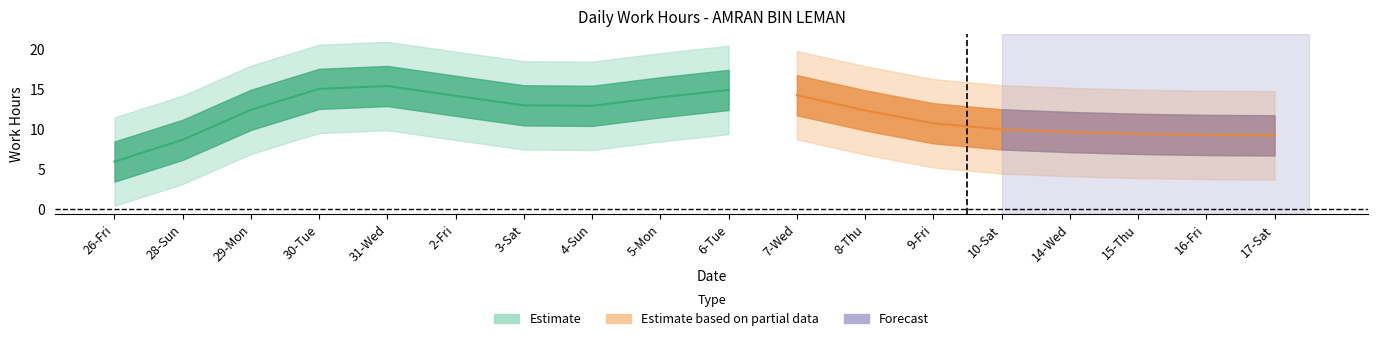

True or false: the data shows 5.4 at 2-Fri.

False